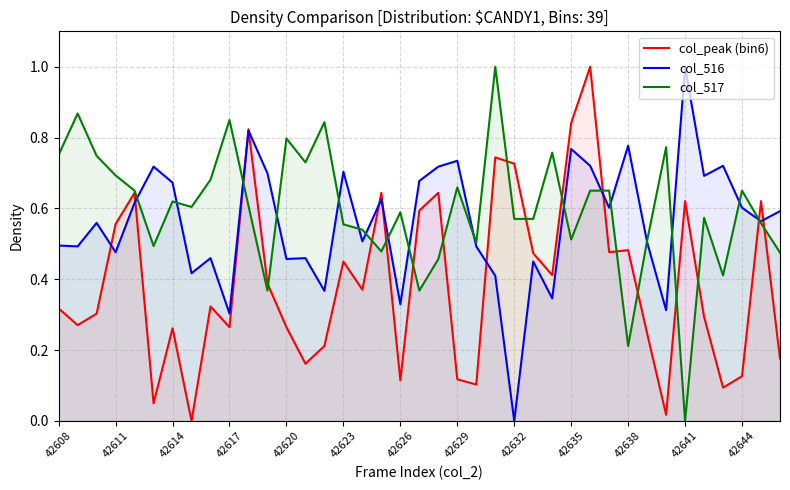

At how many categories does at least one series exceed 0?

39